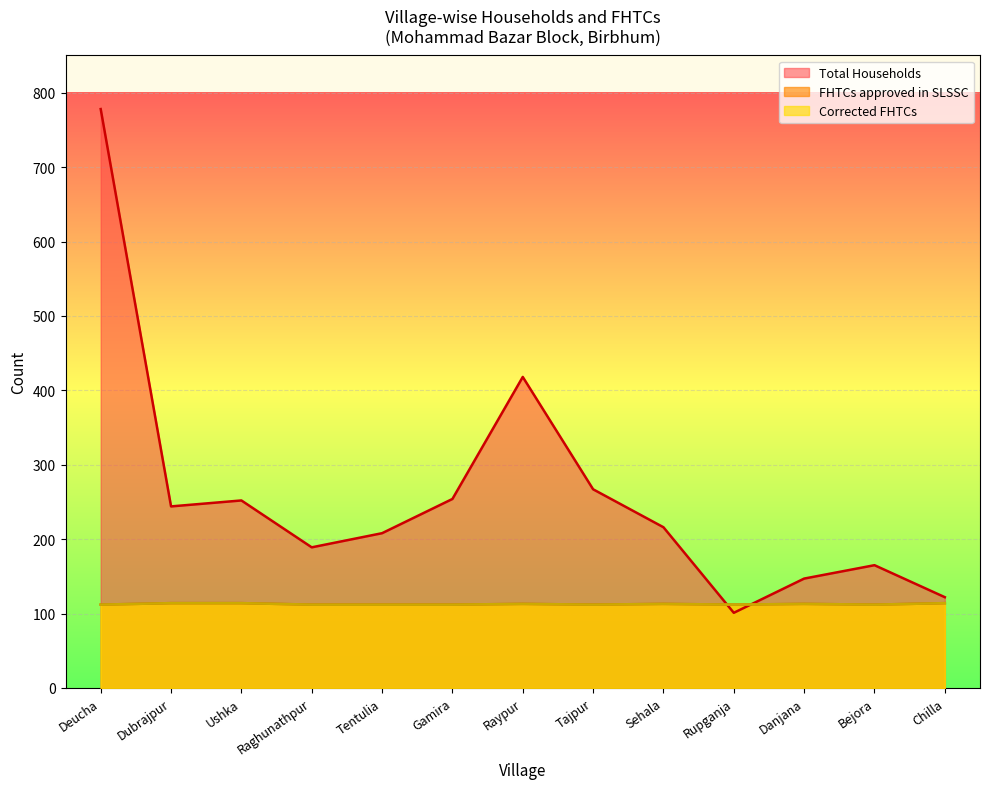

How many values in the Corrected FHTCs series exceed 112?

6